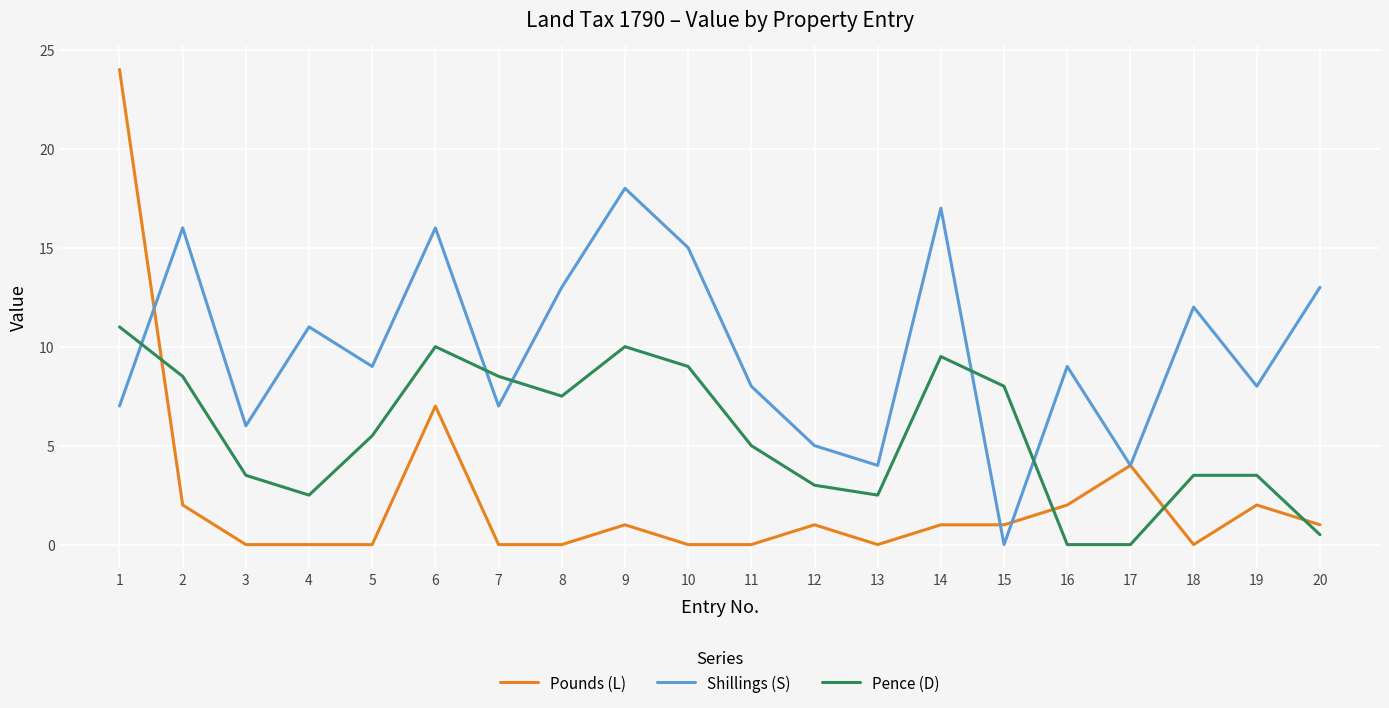

How many lines are shown in the chart?

3